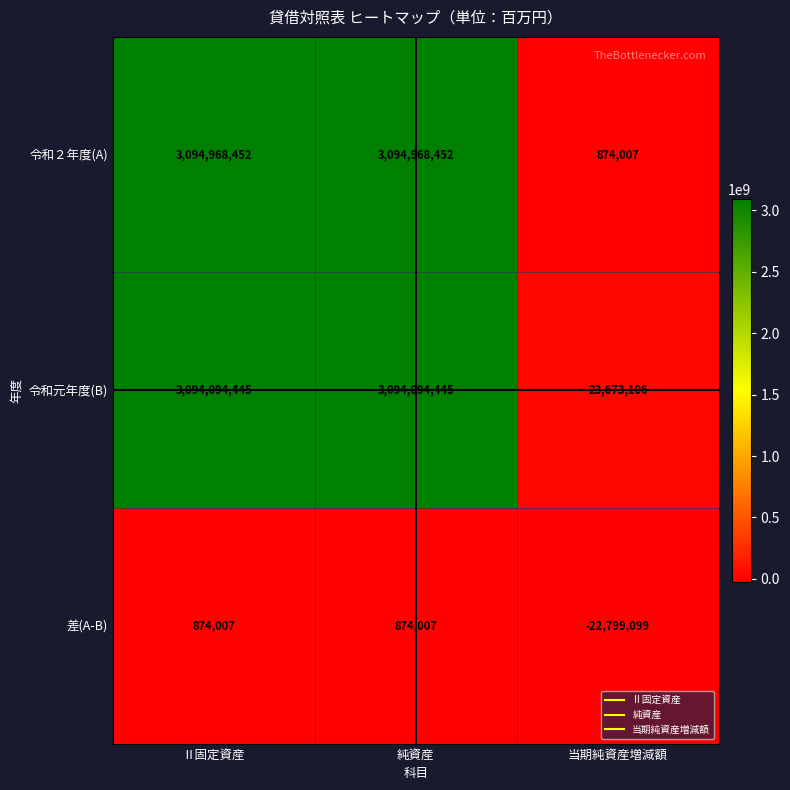

Is the value of 差(A-B) at 当期純資産増減額 greater than the value of 令和２年度(A) at Ⅱ固定資産?

No